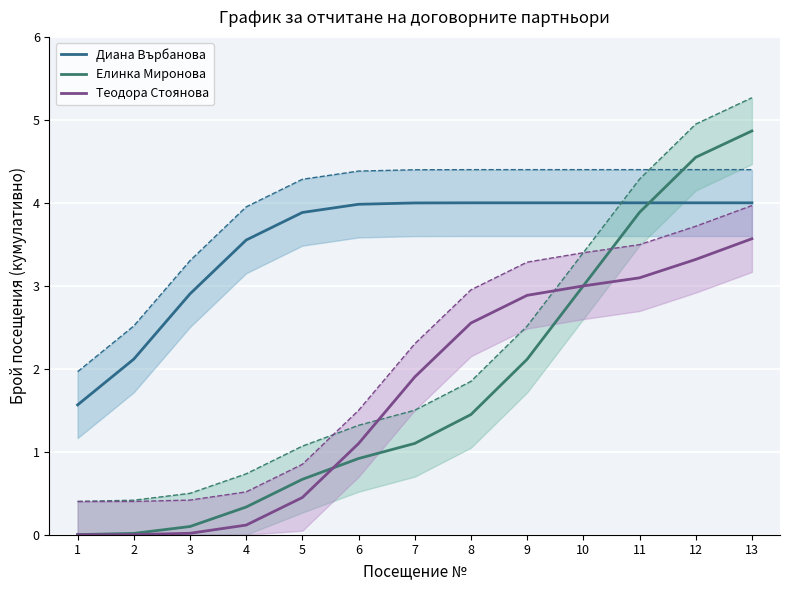

Is it true that Елинка Миронова (горна граница) equals 0.7 at 4?

True